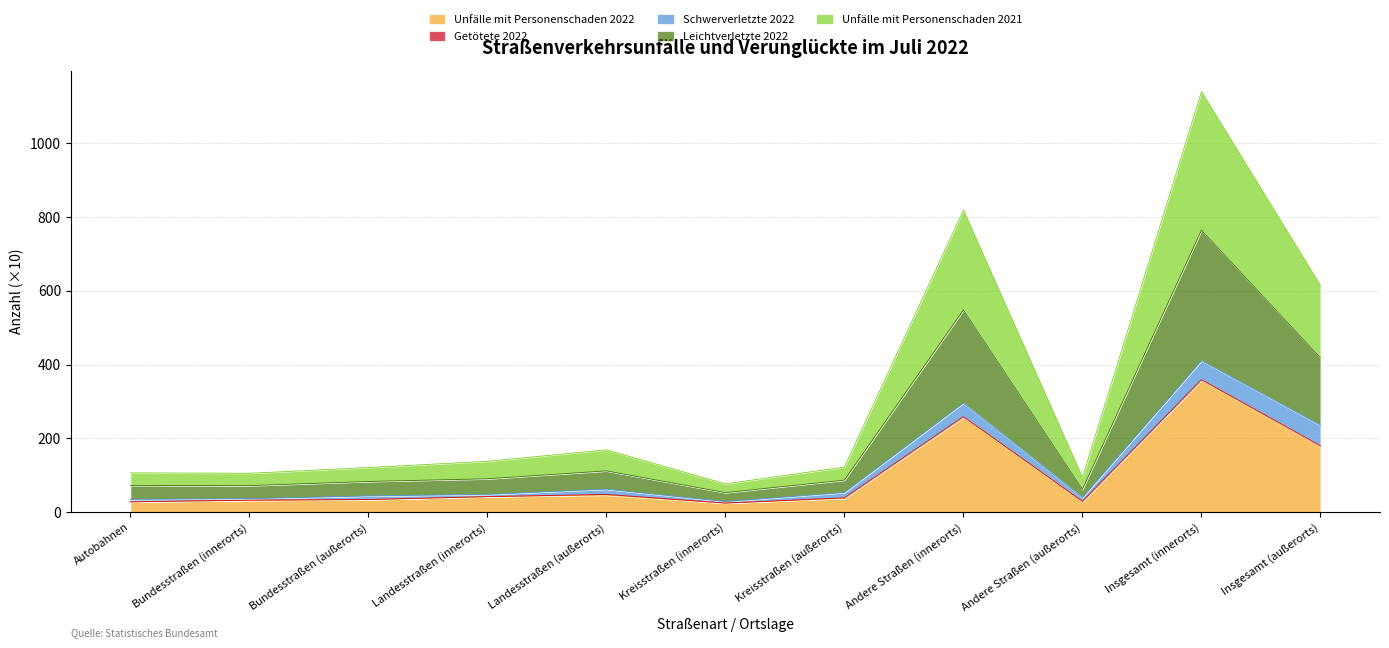

At which category is the sum across all series the highest?

Insgesamt (innerorts)